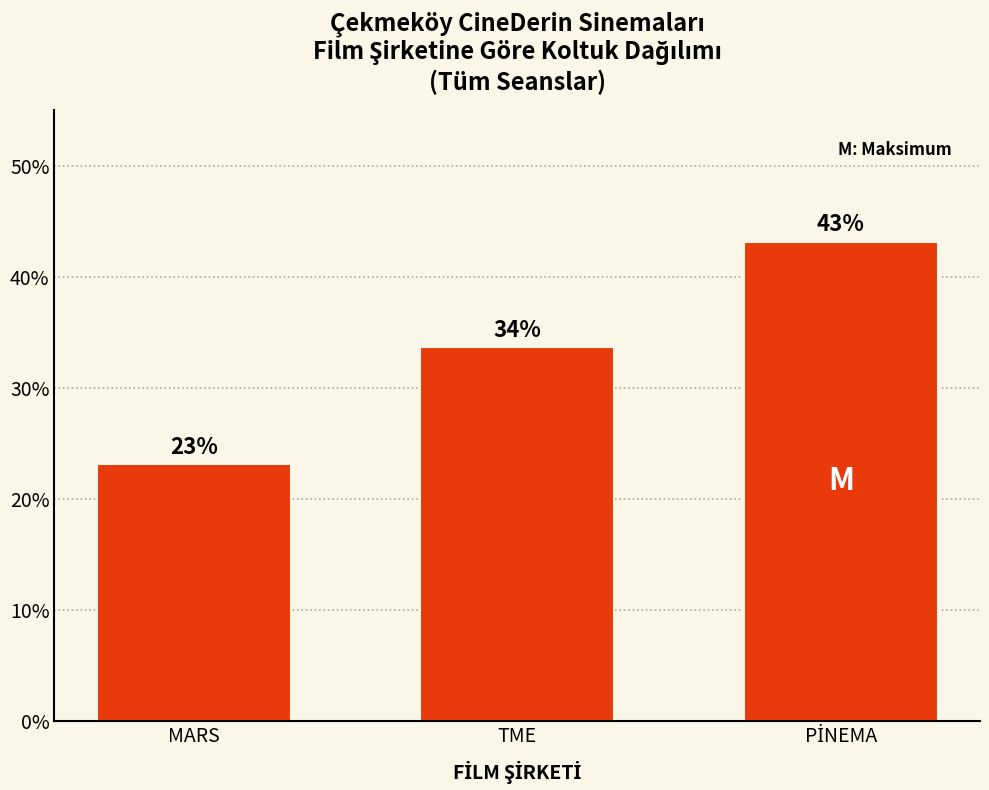

How many bars are there in total?

3